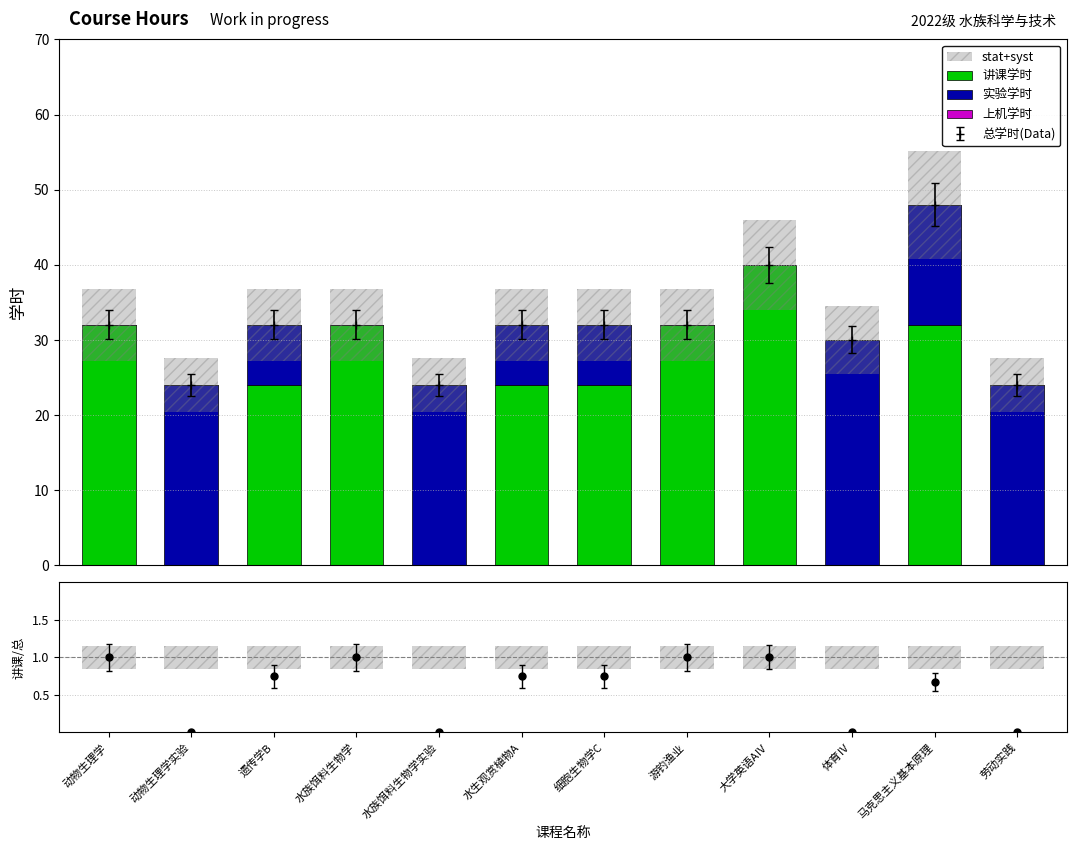

What are all the series names shown in the legend?

讲课学时, 实验学时, 上机学时